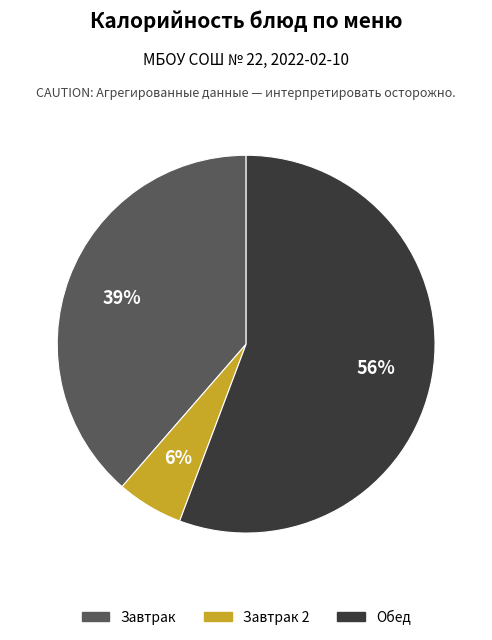

Which slice is the smallest?

Завтрак 2